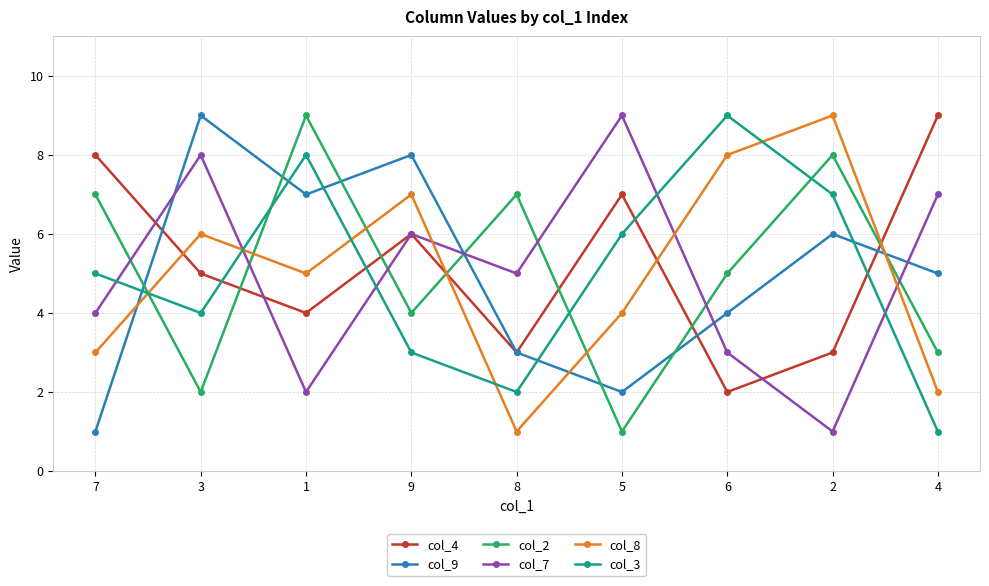

Count the number of categories in the chart.

9